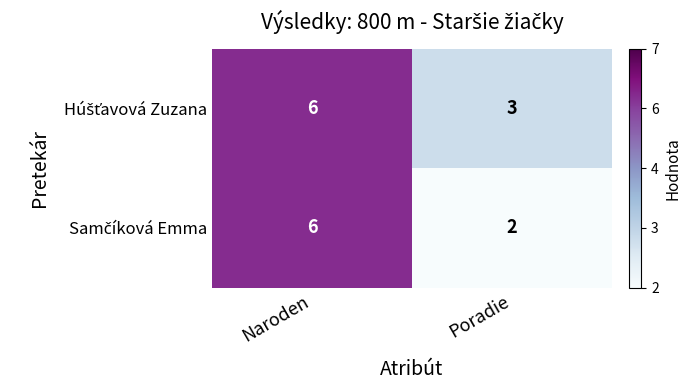

What is the total value across all series at Naroden?

12